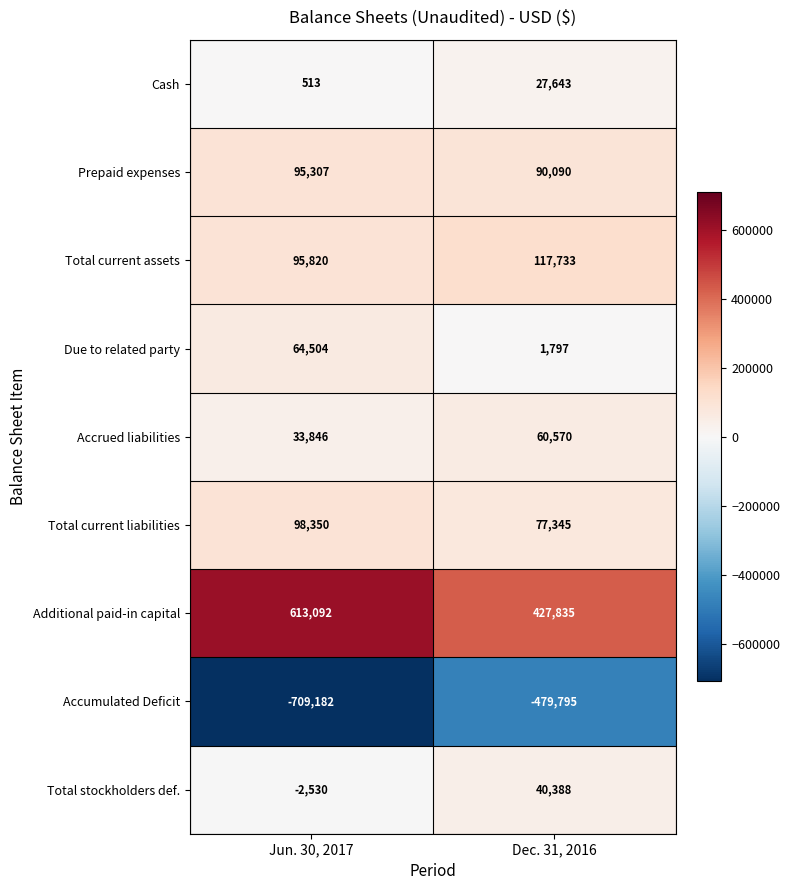

Reading right to left, list all the values displayed in this chart.

Cash: 27643	513
Prepaid expenses: 90090	95307
Total current assets: 117733	95820
Due to related party: 1797	64504
Accrued liabilities: 60570	33846
Total current liabilities: 77345	98350
Additional paid-in capital: 427835	613092
Accumulated Deficit: -479795	-709182
Total stockholders def.: 40388	-2530